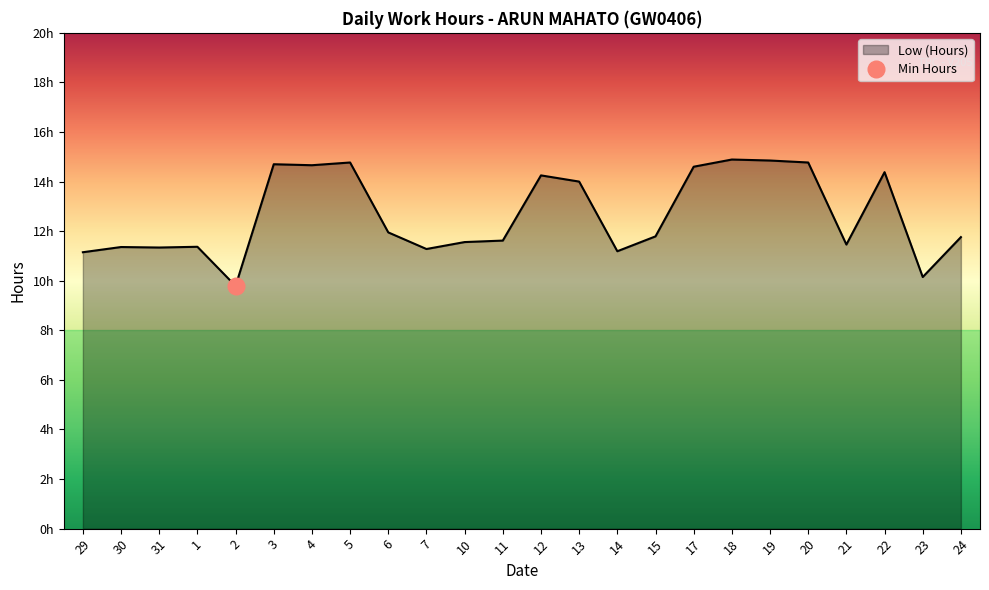

List the labels in order of value, smallest first.

2, 23, 29, 14, 7, 31, 30, 1, 21, 10, 11, 24, 15, 6, 13, 12, 22, 17, 4, 3, 5, 20, 19, 18